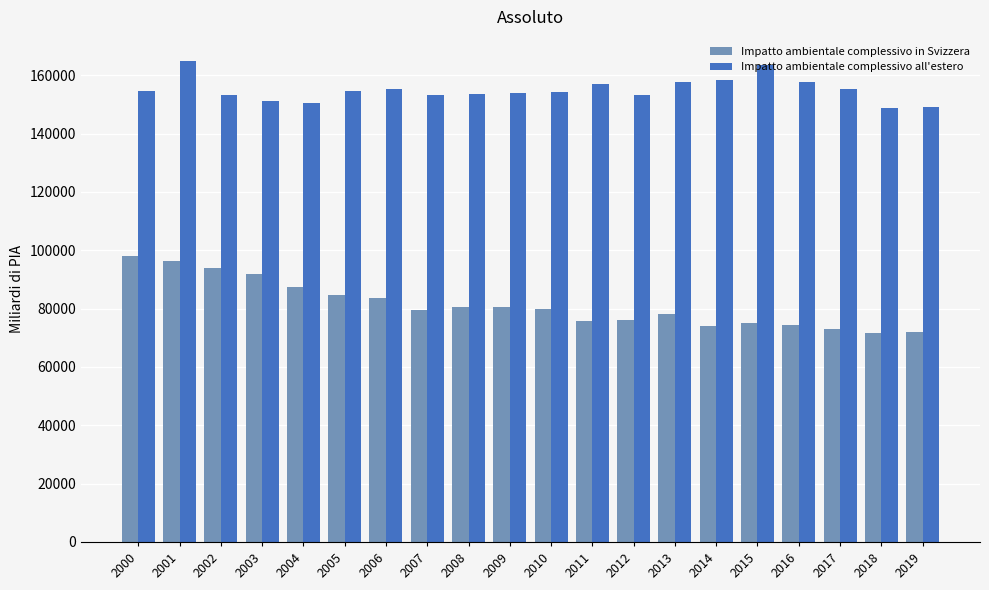

How many bars are there in each group?

2